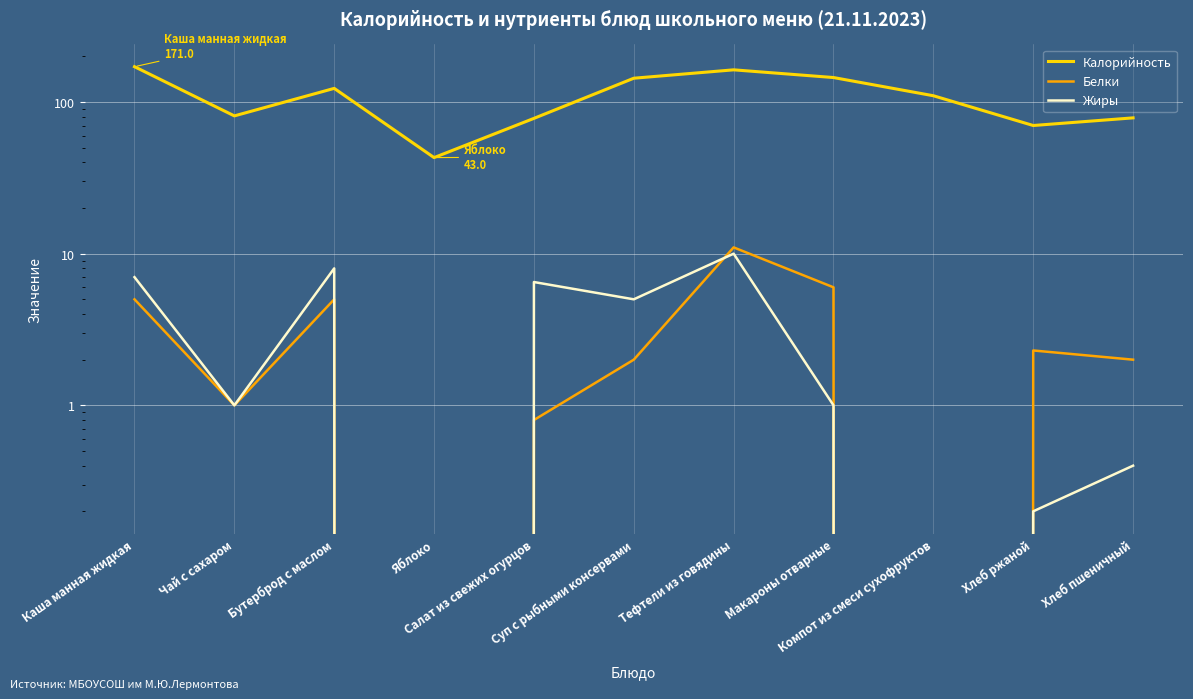

Reading right to left, what are all the values shown in this chart?

Калорийность: 78.6	70.0	110.0	145.0	163.0	143.5	78.0	43.0	123.0	81.0	171.0
Белки: 2.0	2.3	0.0	6.0	11.0	2.0	0.8	0.0	5.0	1.0	5.0
Жиры: 0.4	0.2	0.0	1.0	10.0	5.0	6.5	0.0	8.0	1.0	7.0